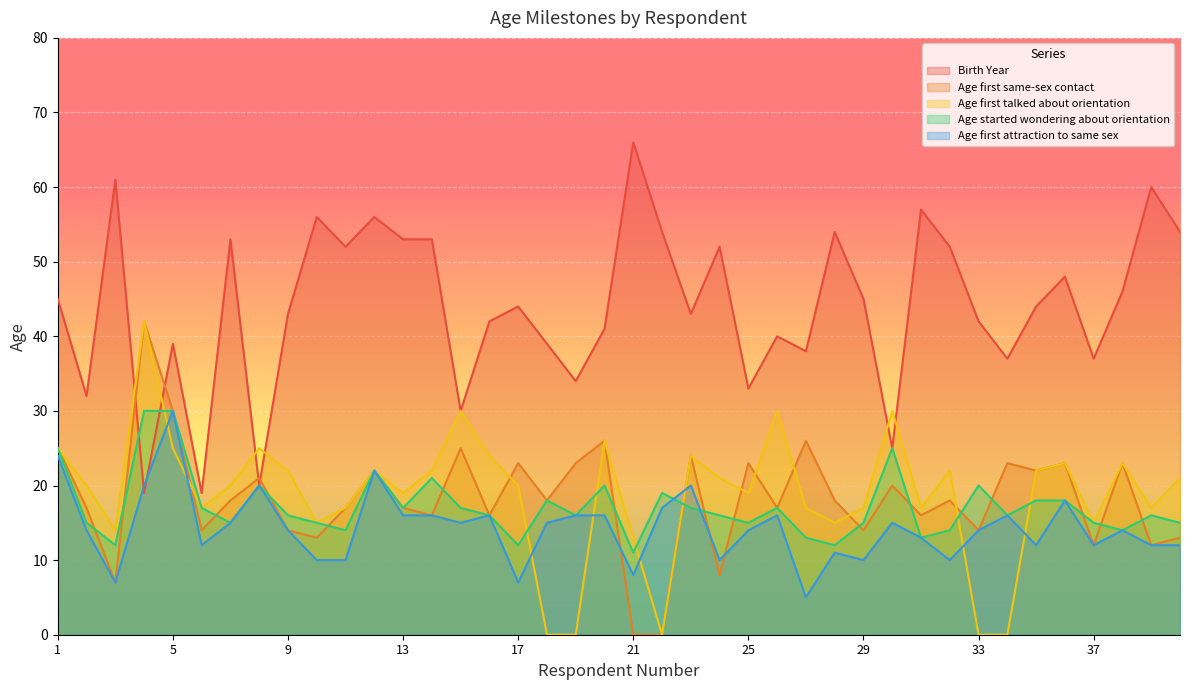

At 3, list the series in order from smallest to largest.

Age first same-sex contact, Age first attraction to same sex, Age started wondering about orientation, Age first talked about orientation, Birth Year